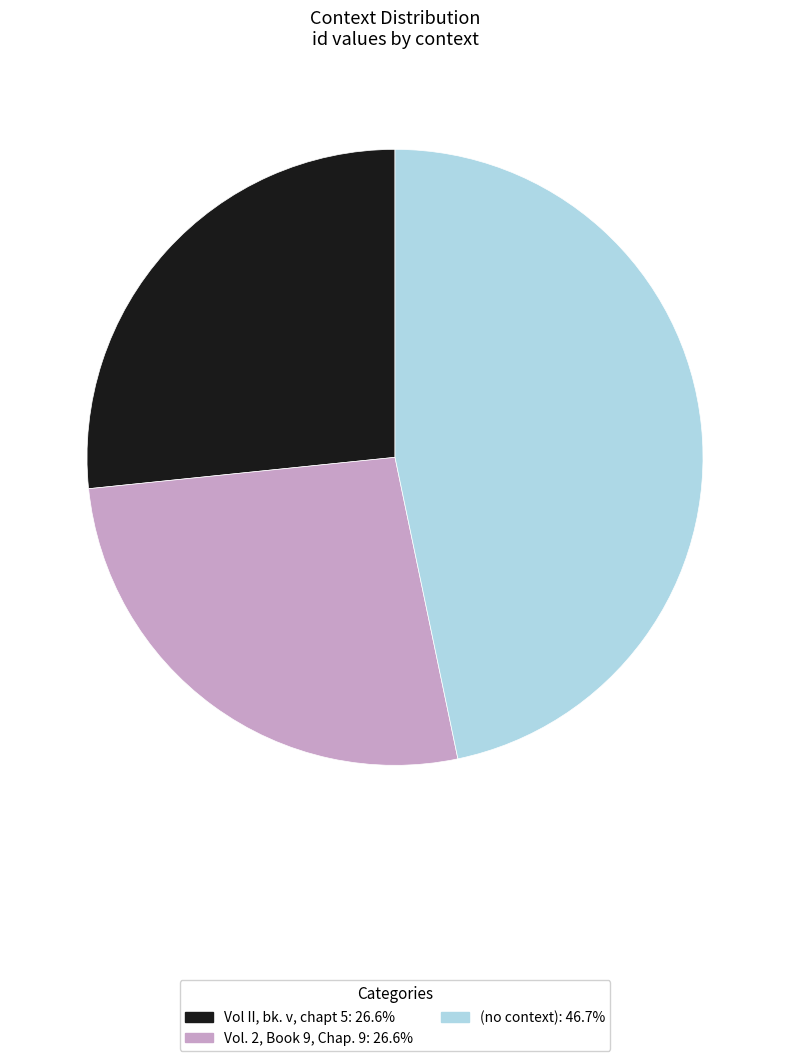

Does any single category account for the majority?

No